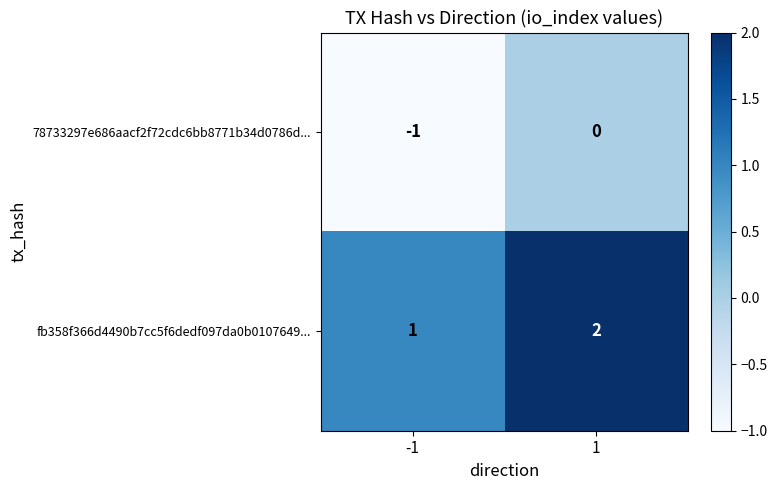

At how many categories does at least one series exceed 0?

2